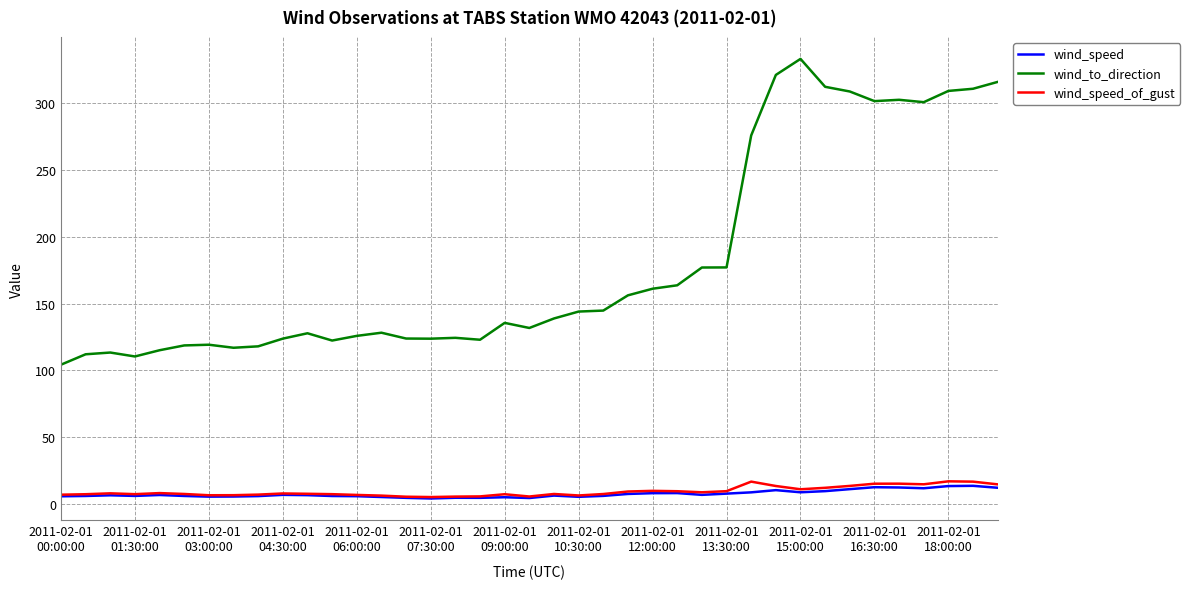

Does the chart display data point markers on the line(s)?

No